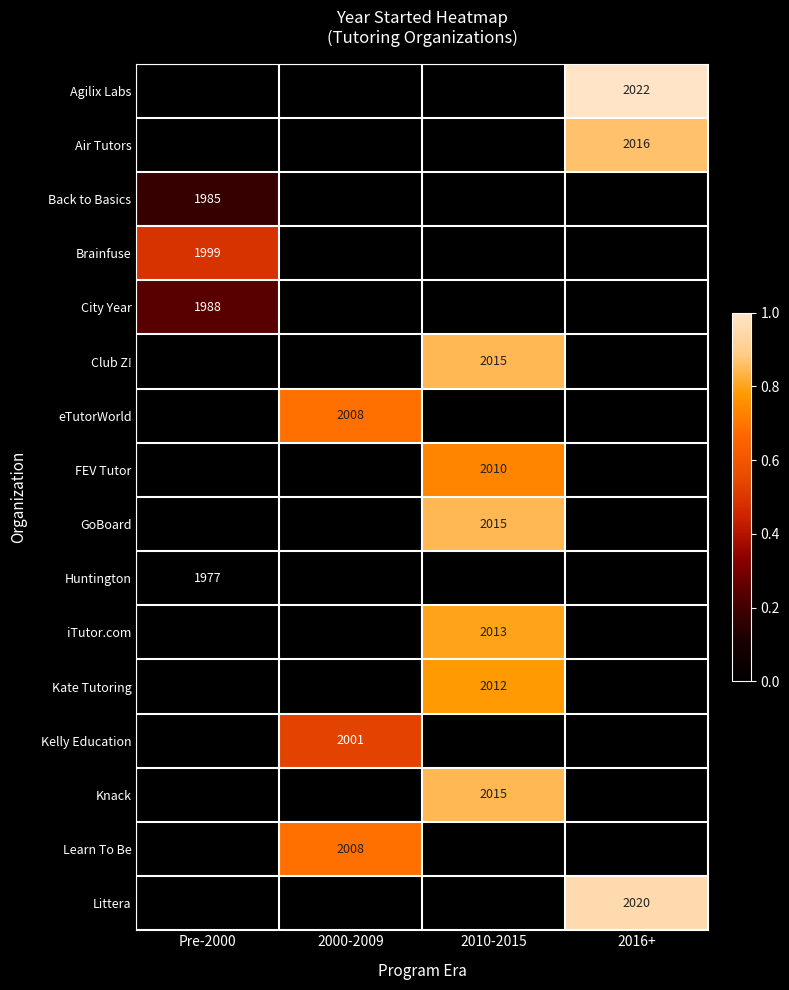

True or false: iTutor.com has a value of 2013 at 2010-2015.

True